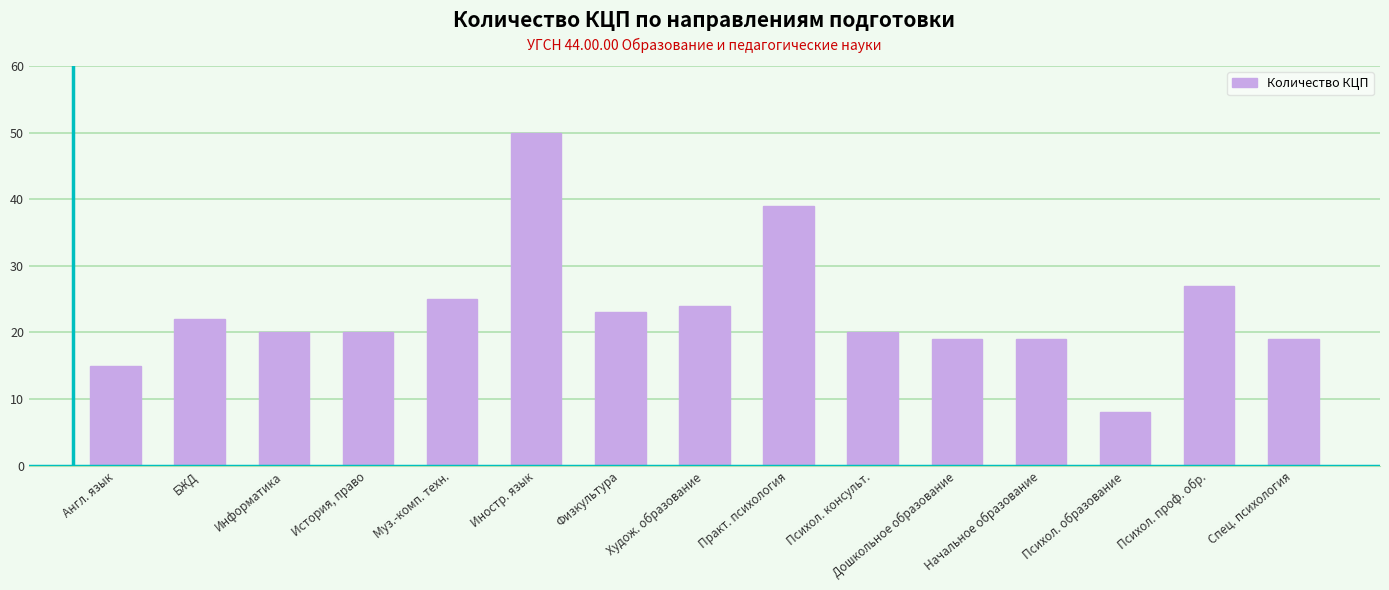

How many series are shown in this chart?

1